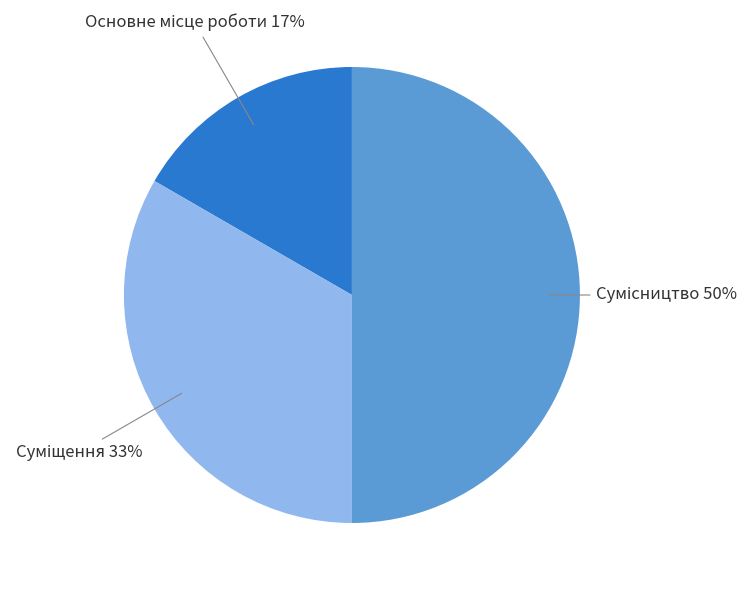

To the nearest percent, what is the difference between the largest and smallest slice percentages?

33%